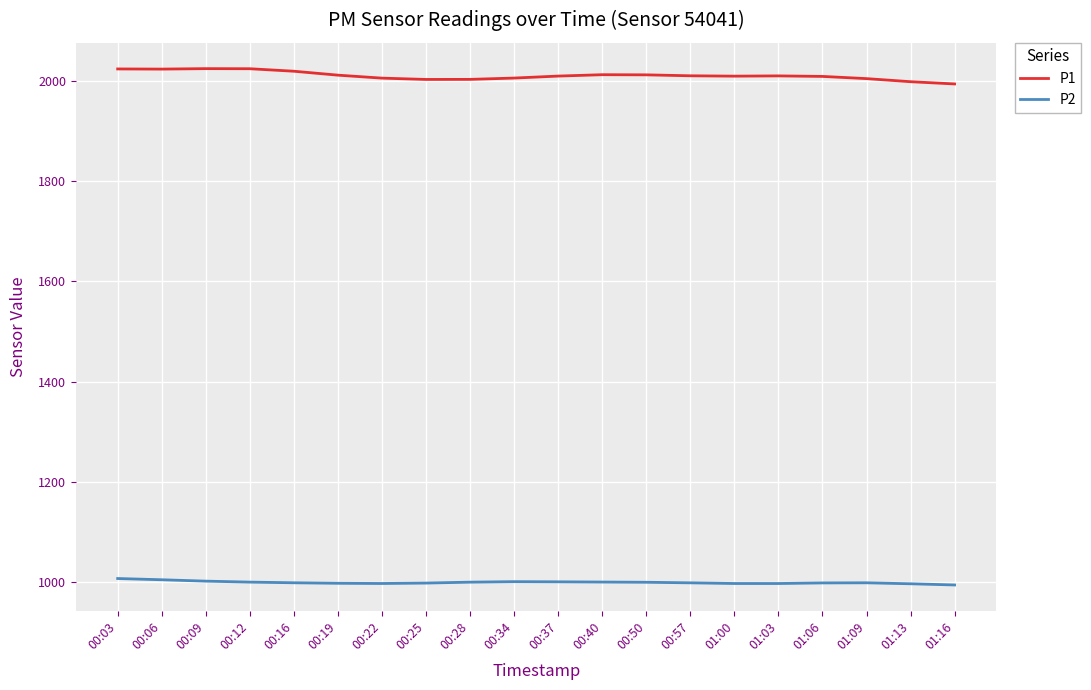

How many values in the P2 series are below 998?

8